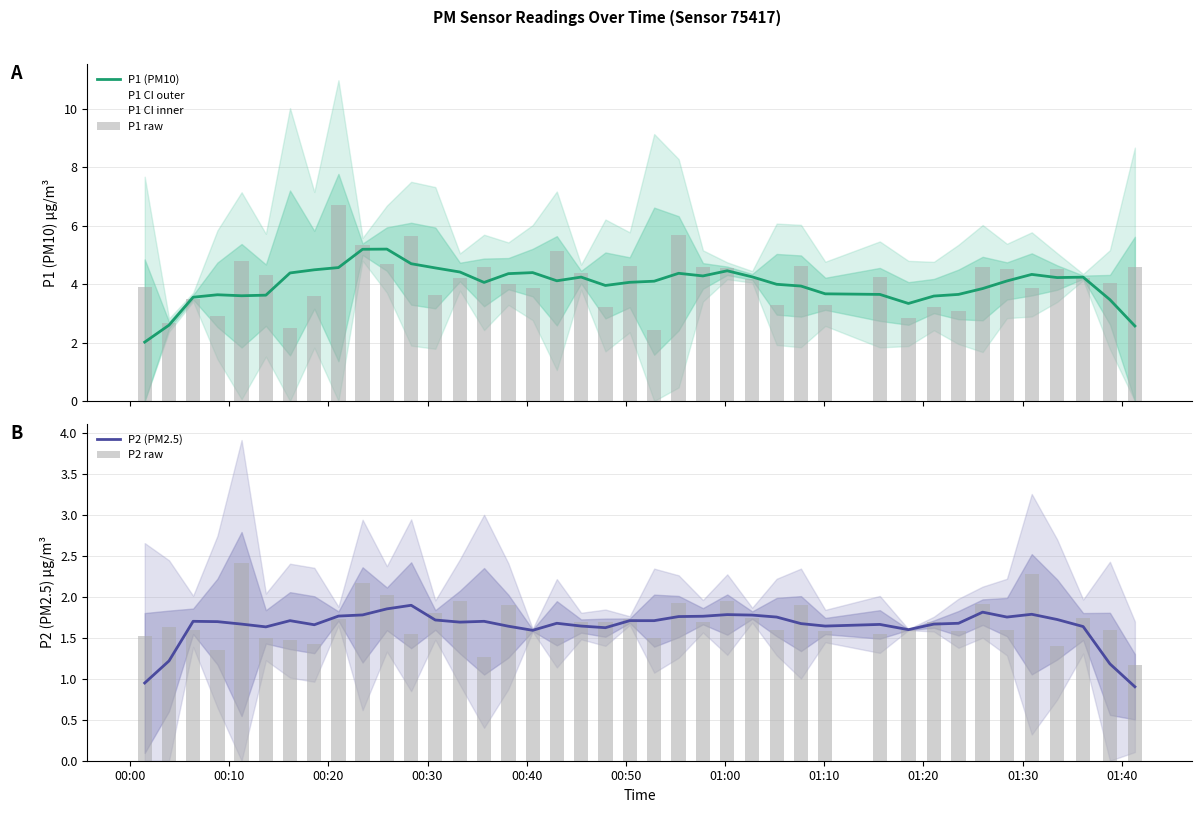

At how many categories does at least one series exceed 4?

30